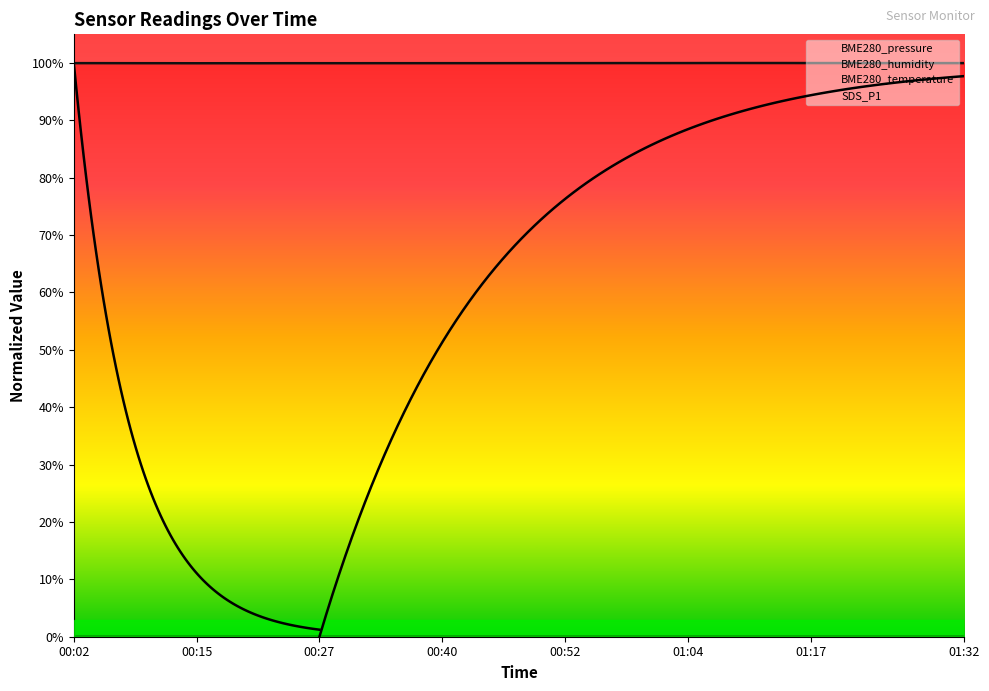

Which series has the largest total across all categories?

BME280_pressure